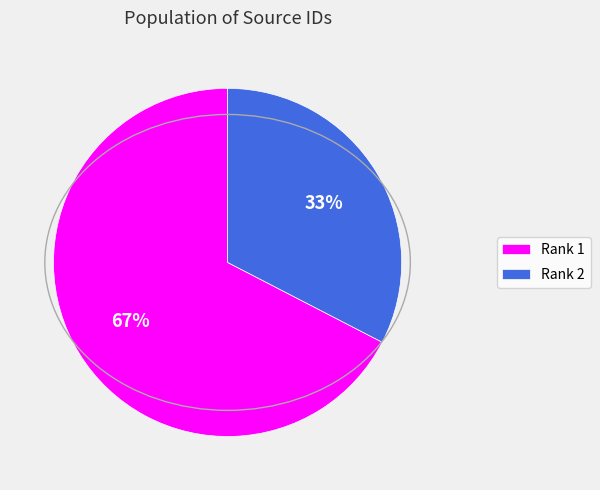

What is the ratio of the value at Rank 2 to the value at Rank 1?

0.5